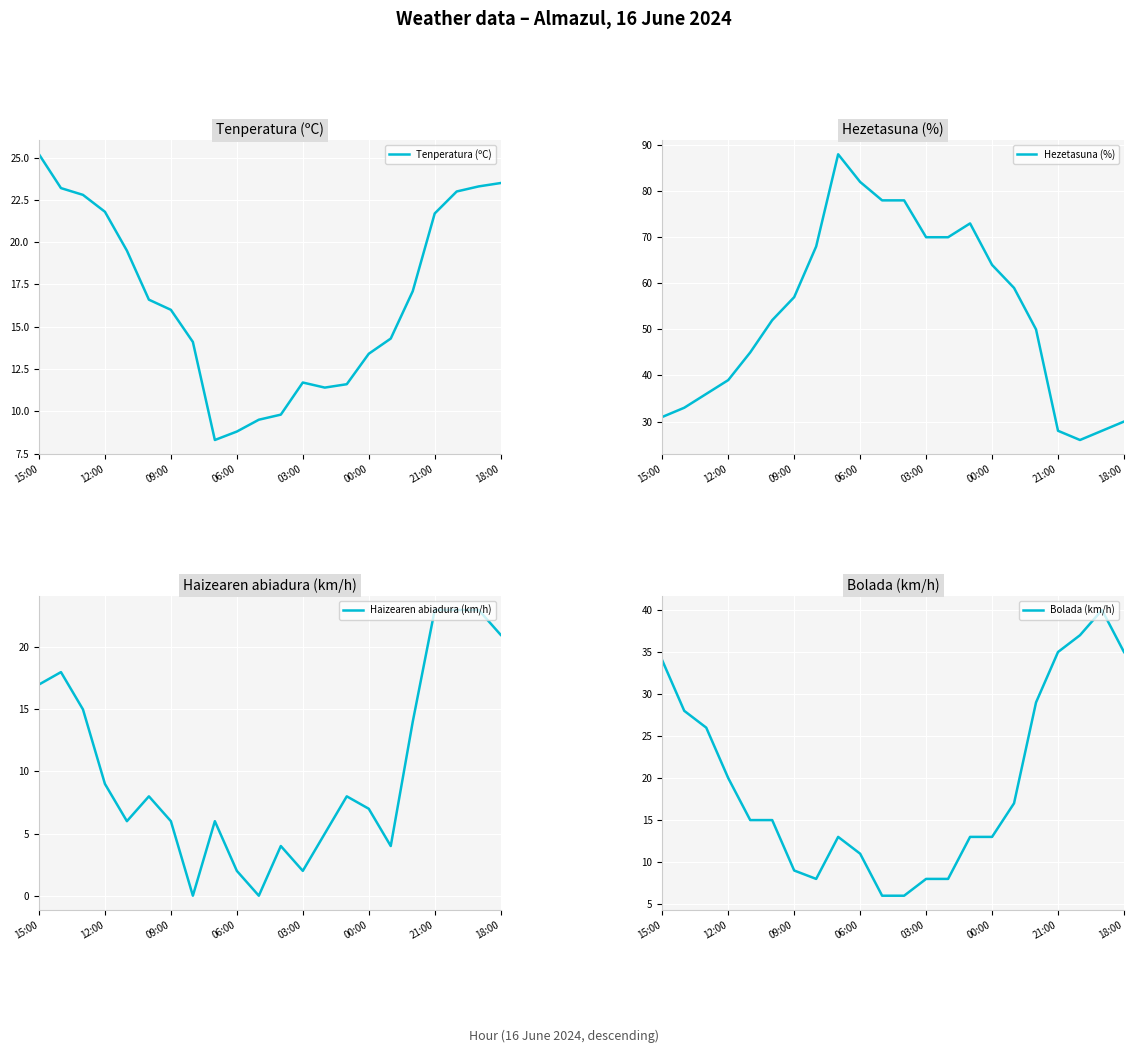

Reading left to right, what are all the values shown in this chart?

Tenperatura (ºC): 25.2	23.2	22.8	21.8	19.5	16.6	16.0	14.1	8.3	8.8	9.5	9.8	11.7	11.4	11.6	13.4	14.3	17.1	21.7	23.0	23.3	23.5
Hezetasuna (%): 31.0	33.0	36.0	39.0	45.0	52.0	57.0	68.0	88.0	82.0	78.0	78.0	70.0	70.0	73.0	64.0	59.0	50.0	28.0	26.0	28.0	30.0
Haizearen abiadura (km/h): 17.0	18.0	15.0	9.0	6.0	8.0	6.0	0.0	6.0	2.0	0.0	4.0	2.0	5.0	8.0	7.0	4.0	14.0	23.0	23.0	23.0	21.0
Bolada (km/h): 34.0	28.0	26.0	20.0	15.0	15.0	9.0	8.0	13.0	11.0	6.0	6.0	8.0	8.0	13.0	13.0	17.0	29.0	35.0	37.0	40.0	35.0